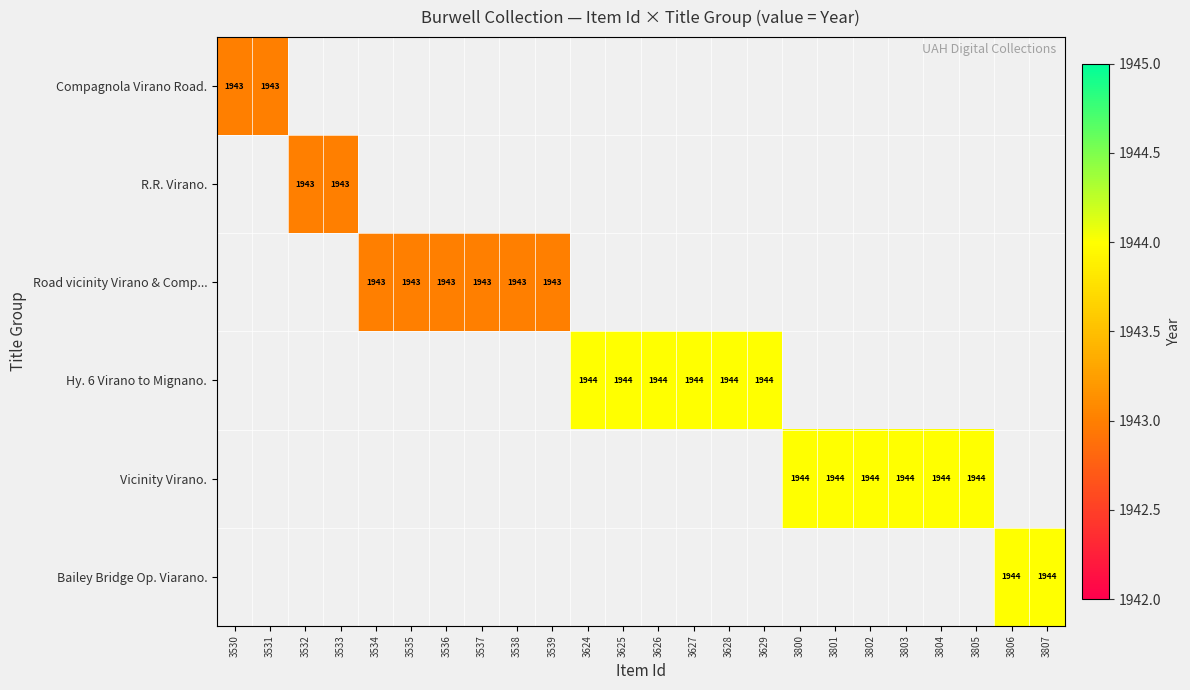

The value of Road vicinity Virano & Comp... at 3537 is 883. True or false?

False